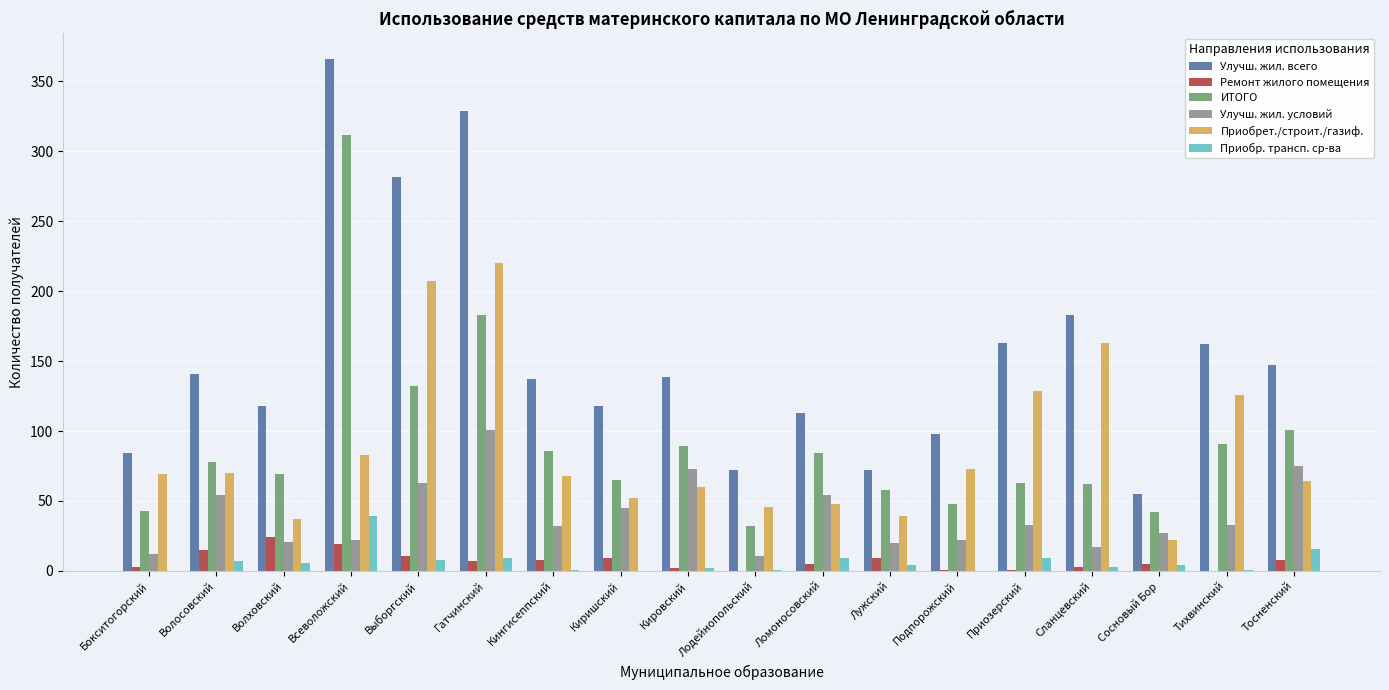

What is the maximum value for Улучш. жил. условий?

101